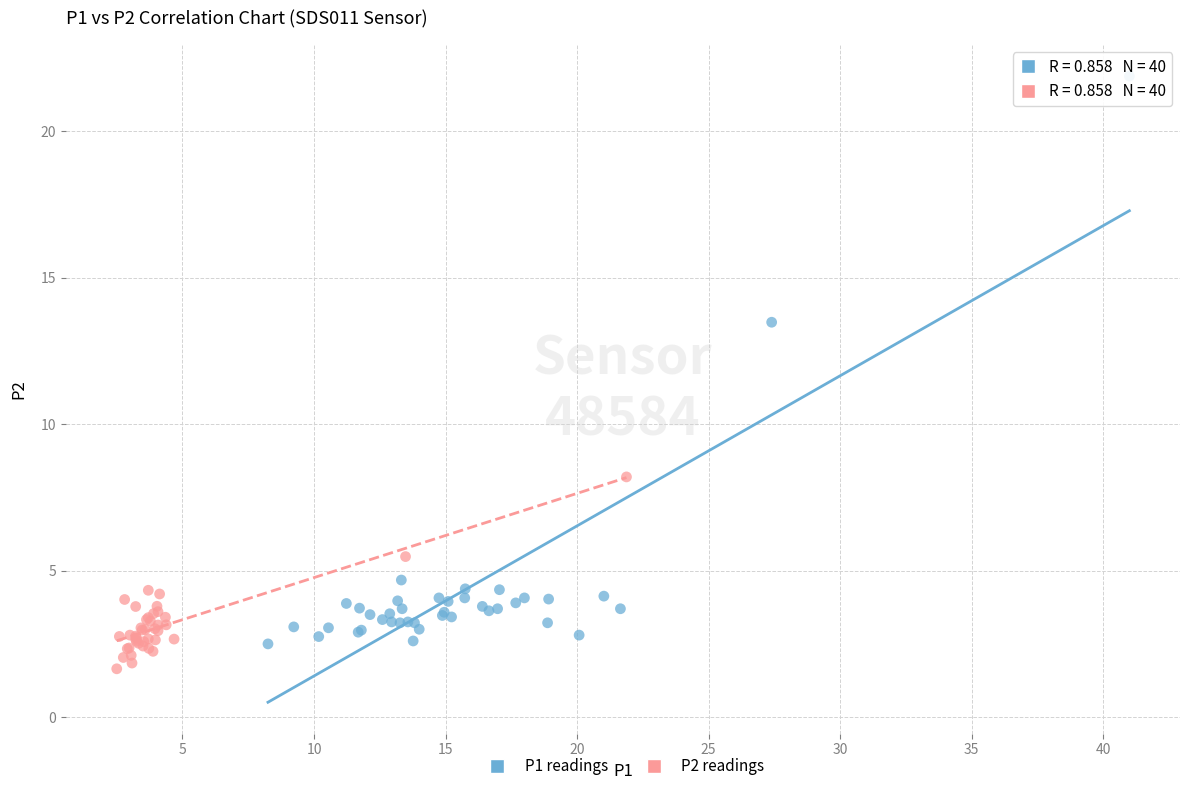

What are all the series names shown in the legend?

P1 readings, P2 readings